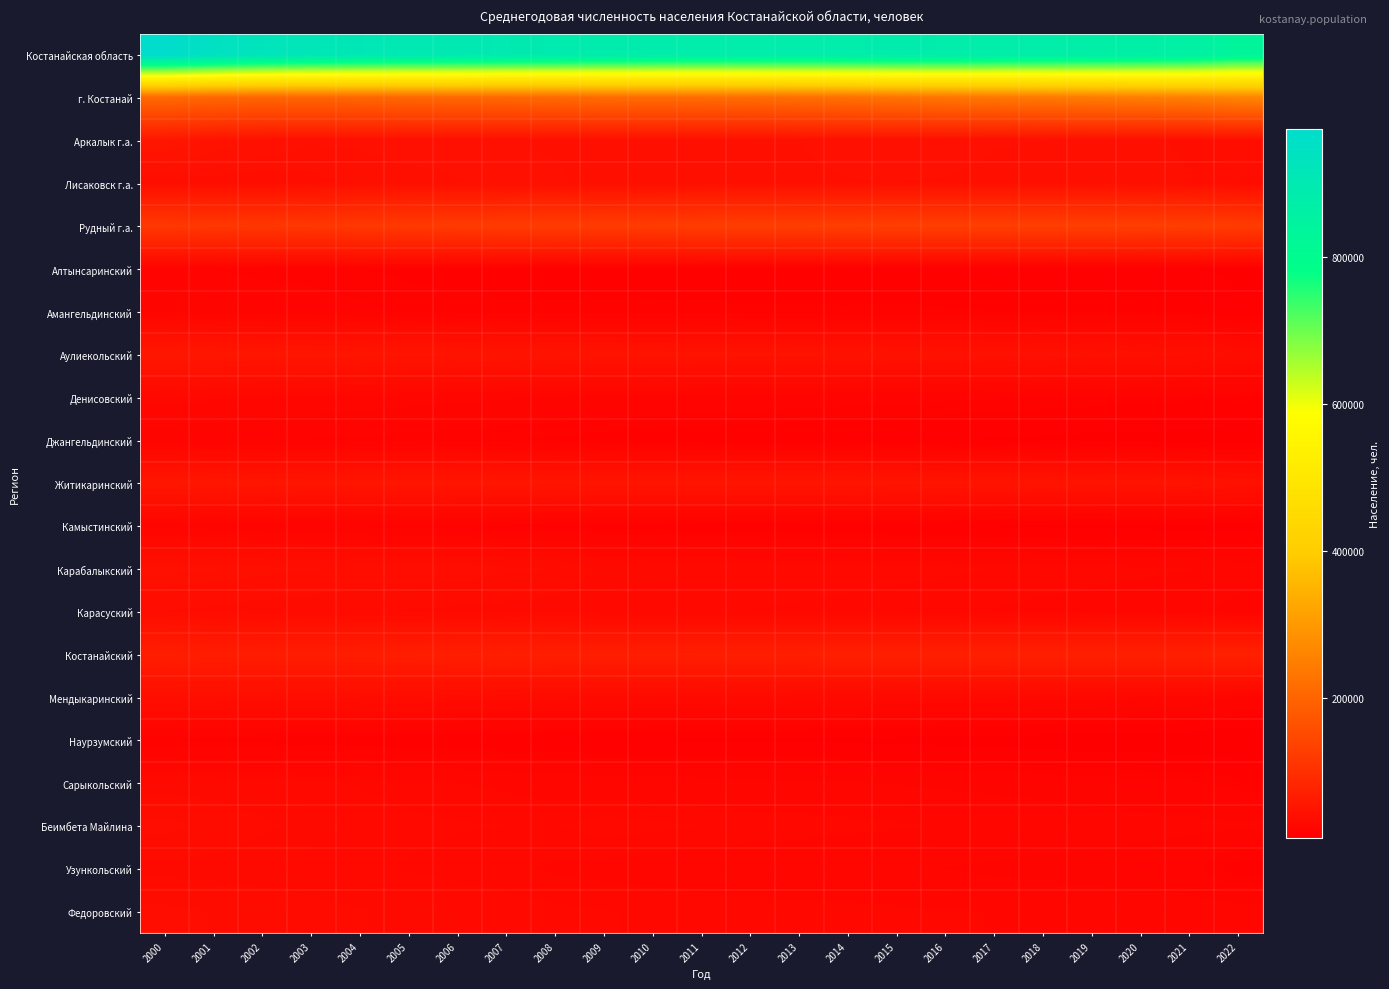

At how many categories does at least one series exceed 869113?

20